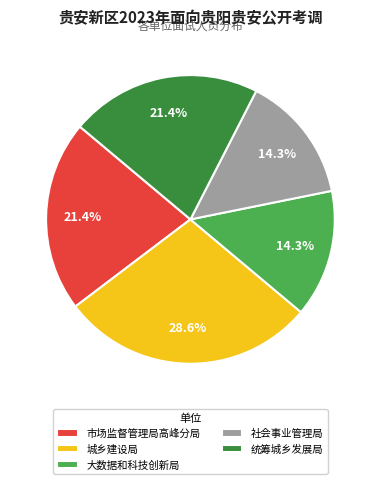

What percentage do 社会事业管理局 and 统筹城乡发展局 together represent?

35.7%